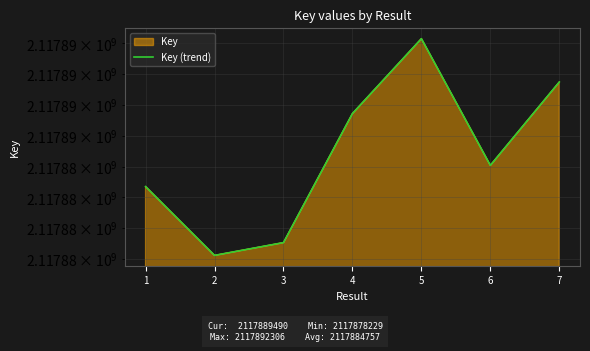

Which label corresponds to the smallest value in the chart?

2